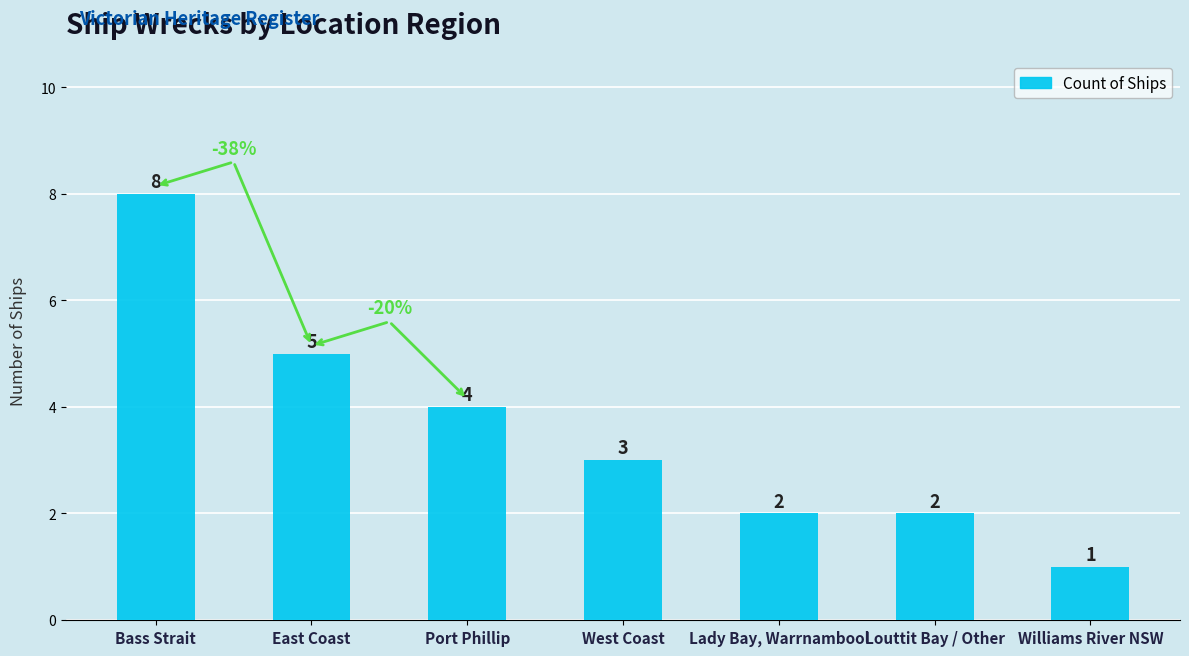

Which label corresponds to the largest value in the chart?

Bass Strait